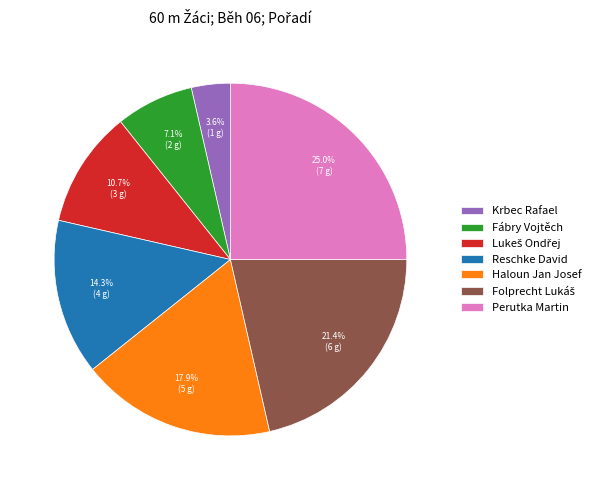

Is there any slice that represents more than half of the pie?

No